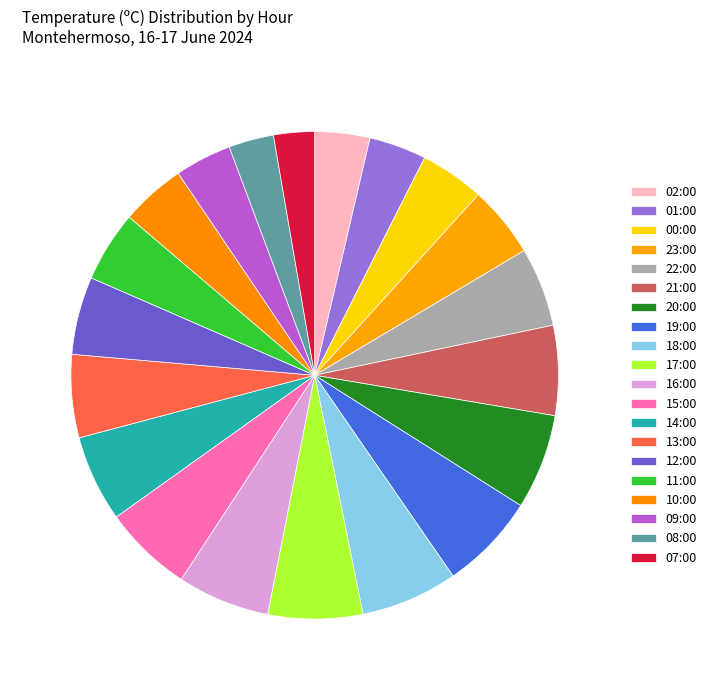

What is the largest slice in the pie chart?

19:00